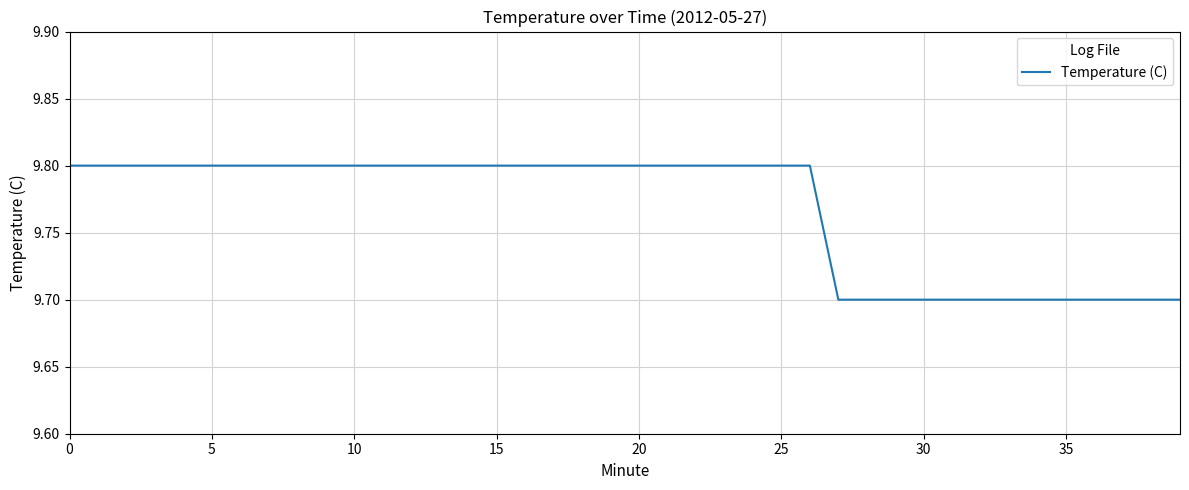

How many categories are shown in the chart?

40